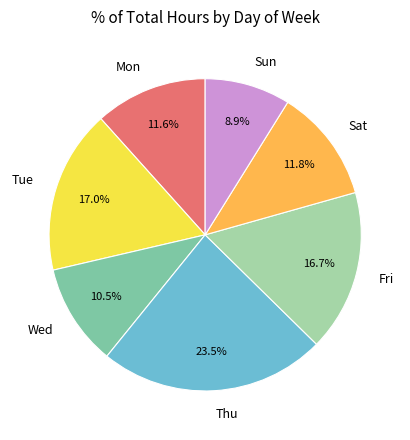

Count the number of slices in the pie.

7